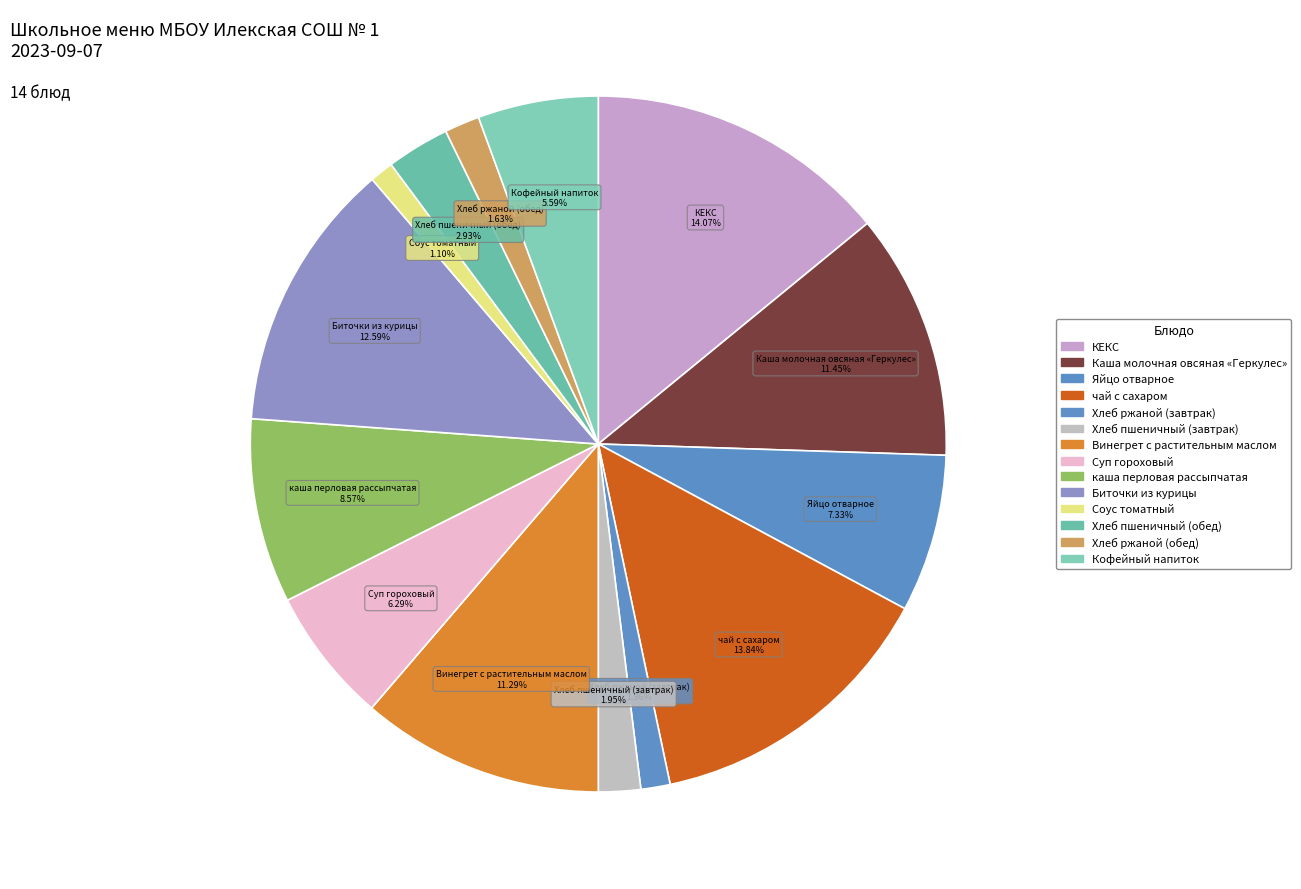

How many slices are in this pie chart?

14